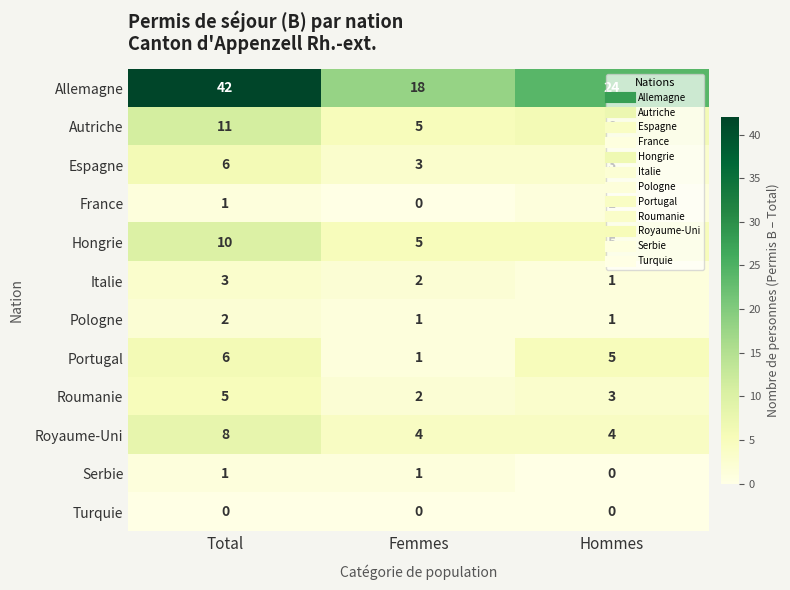

The value of Hongrie at Hommes is 8. True or false?

False